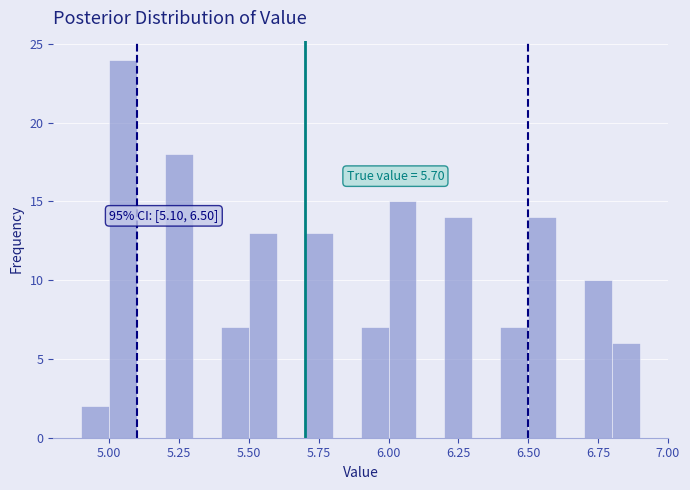

Around what value on the x-axis is the tallest bar? Give the approximate position of its centre, as read against the axis.

5.05